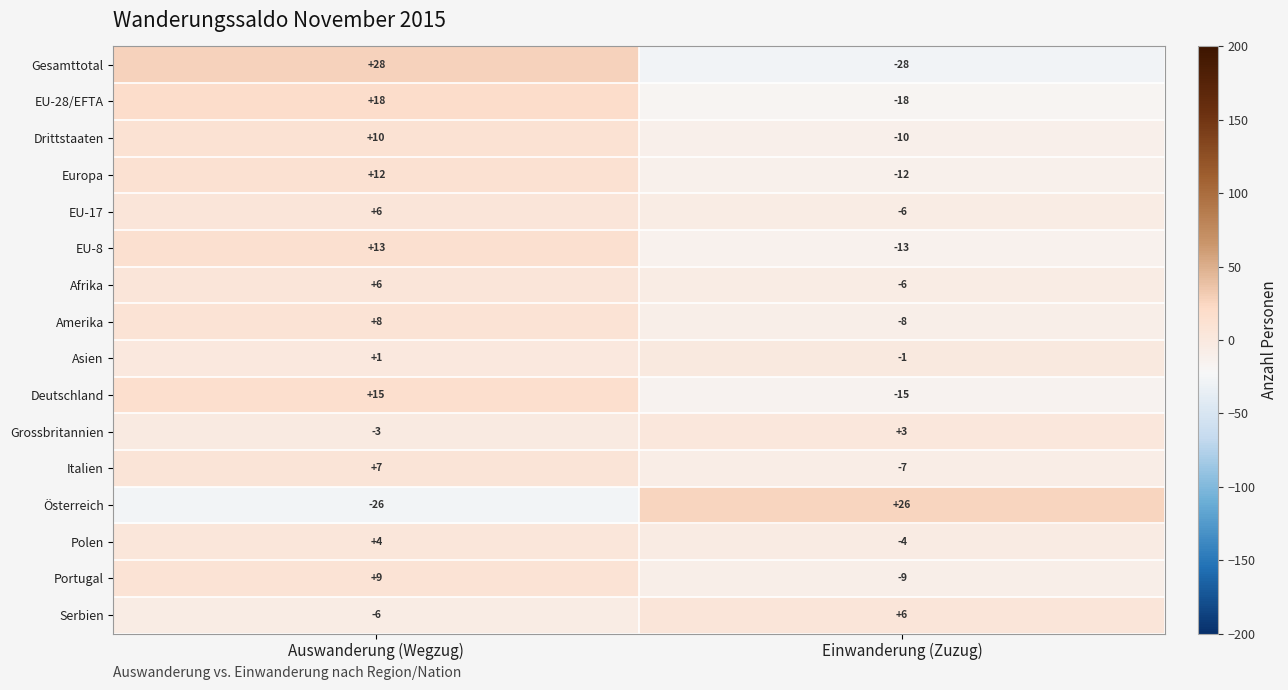

List the labels in order of Amerika value, smallest first.

Einwanderung (Zuzug), Auswanderung (Wegzug)